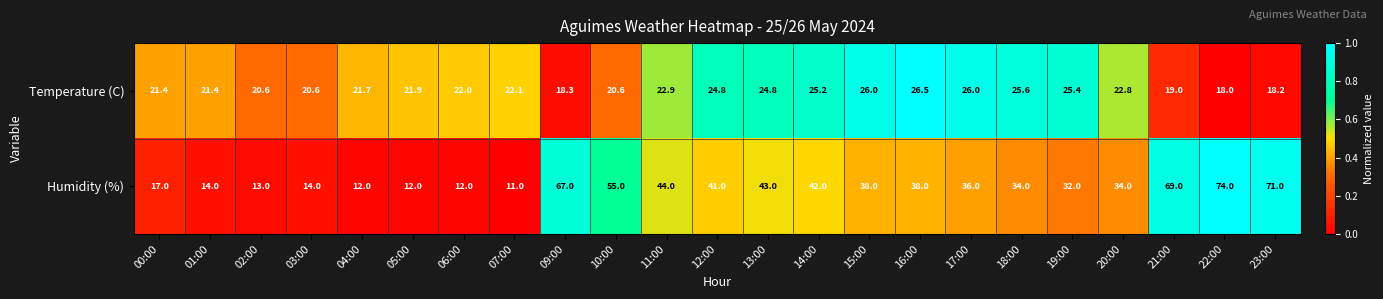

List the series in order of their peak value, lowest first.

Temperature (C), Humidity (%)